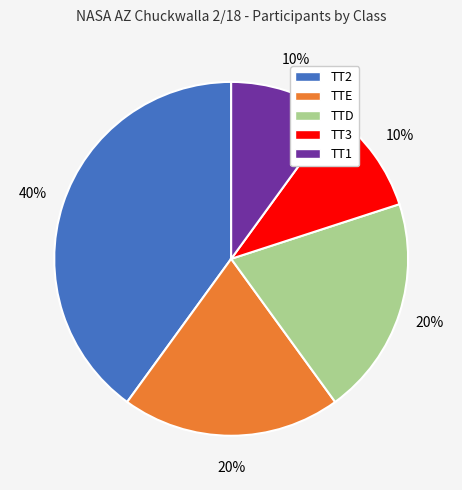

Which has a higher value, TT3 or TTE?

TTE